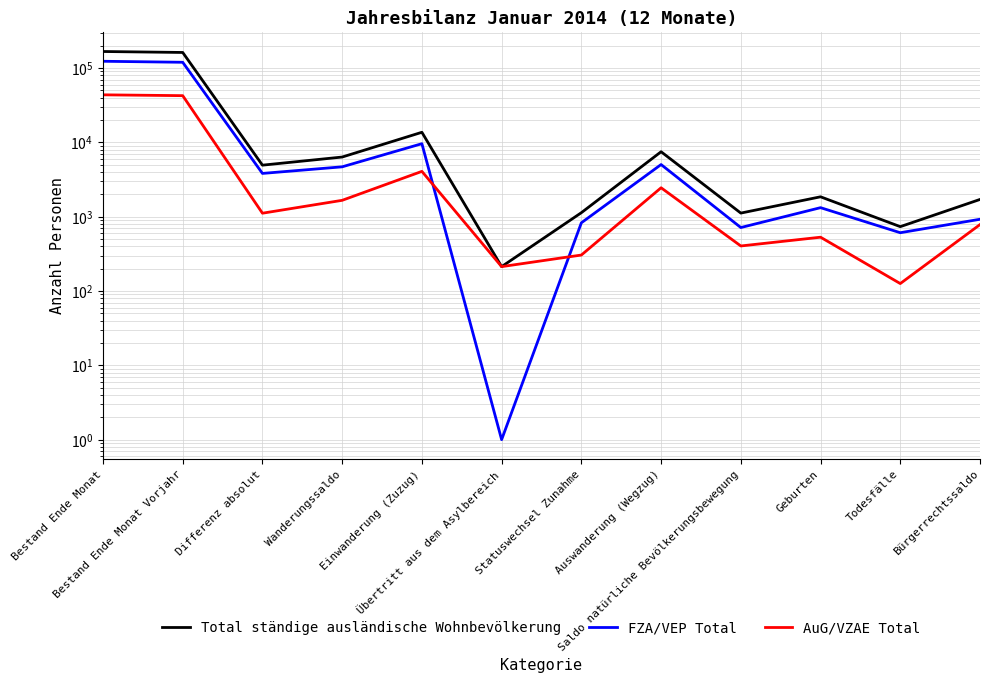

Is it true that AuG/VZAE Total equals 213 at Übertritt aus dem Asylbereich?

True